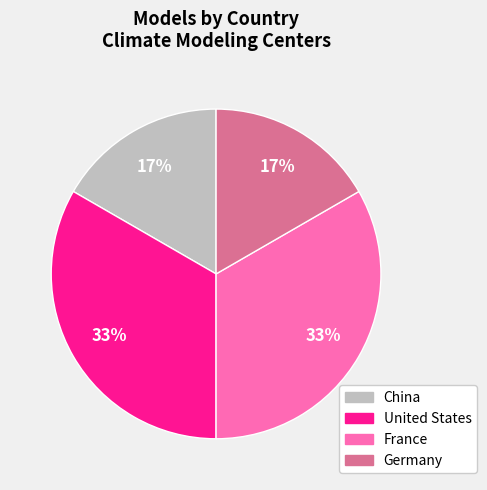

Does any single category account for the majority?

No